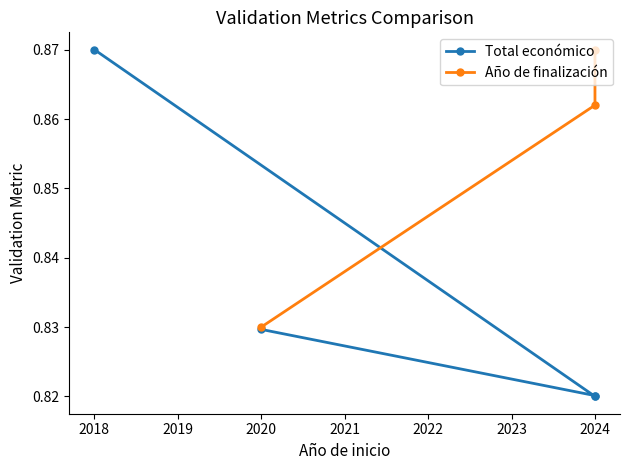

Rank the series by their maximum value, from highest to lowest.

Total económico, Año de finalización